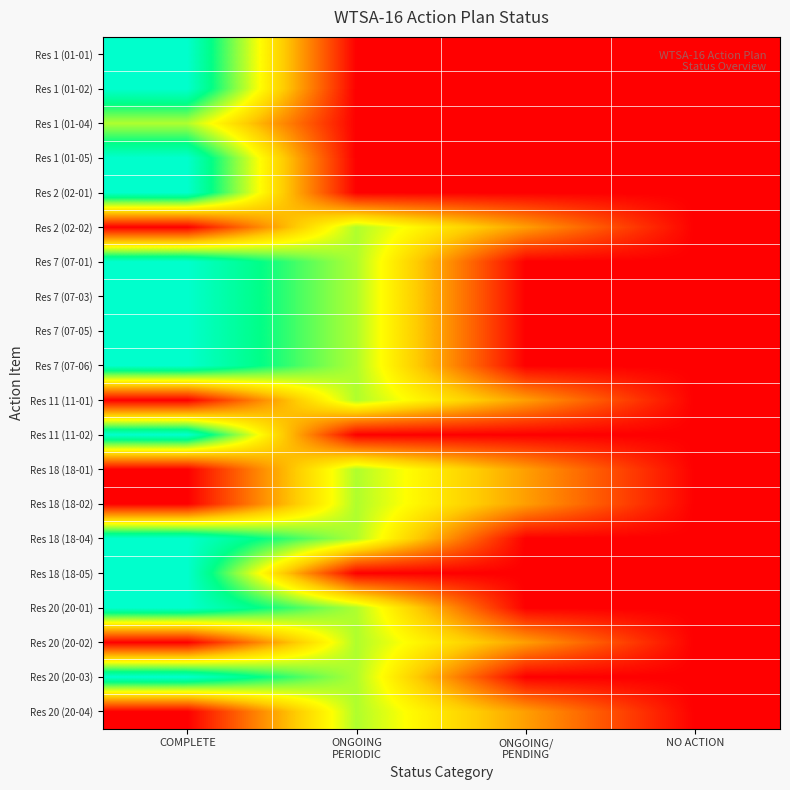

How many categories are shown in the chart?

4